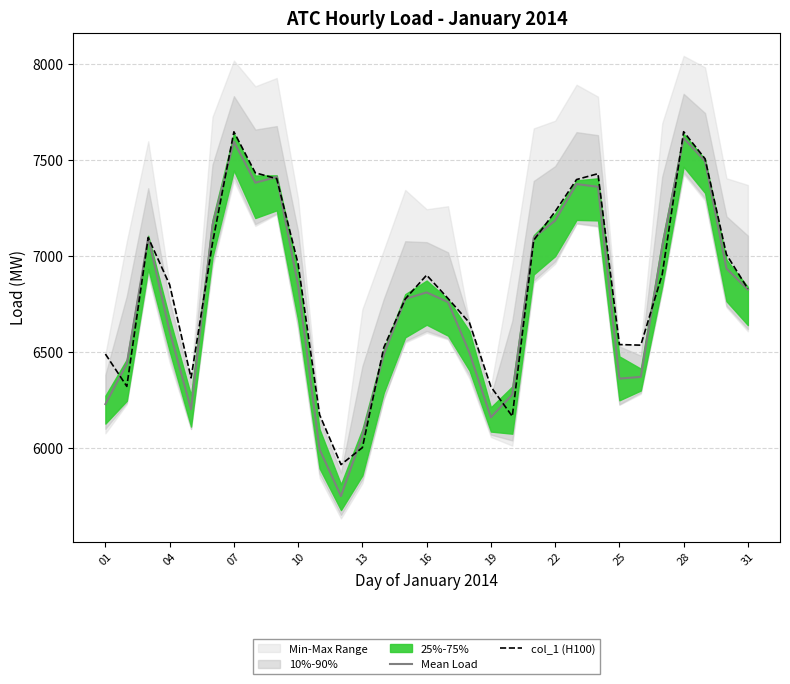

What is the maximum value for Mean Load?

7612.6